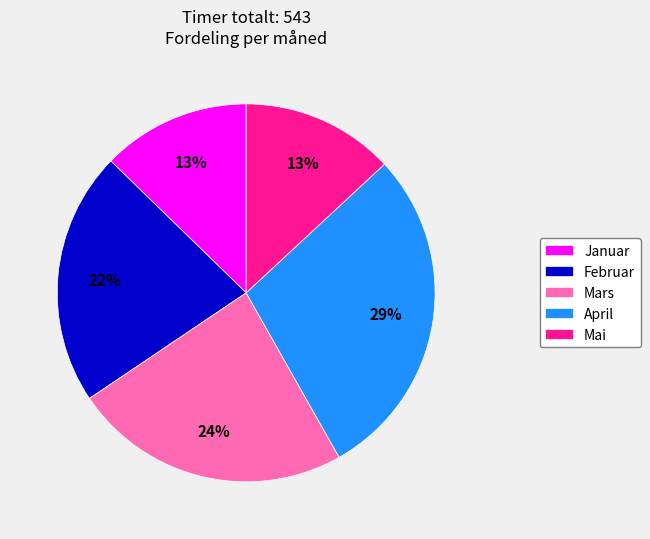

To the nearest percent, what is the difference between the Mars and April slice percentages?

5%